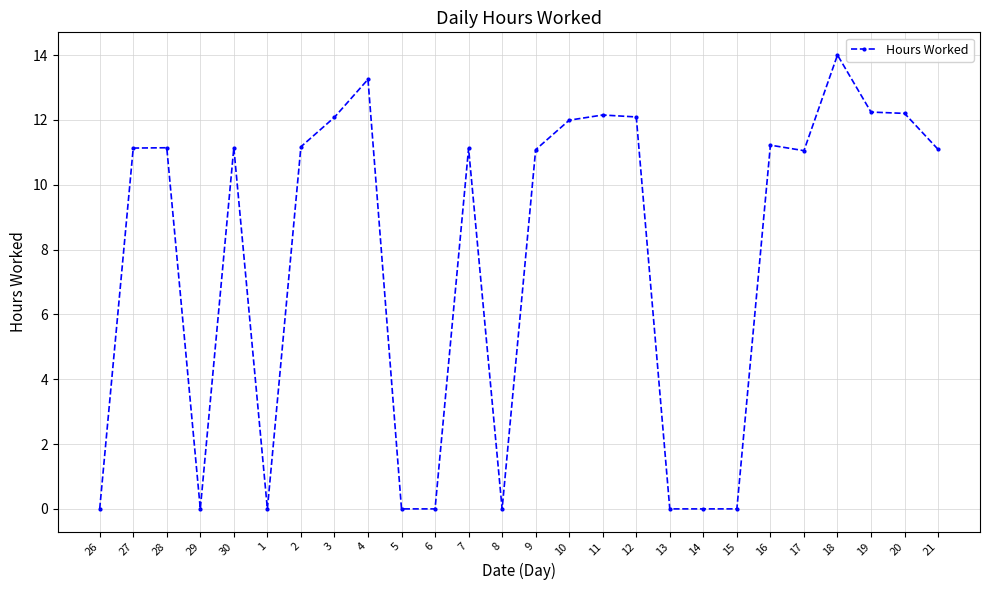

How many data points does each series have?

26